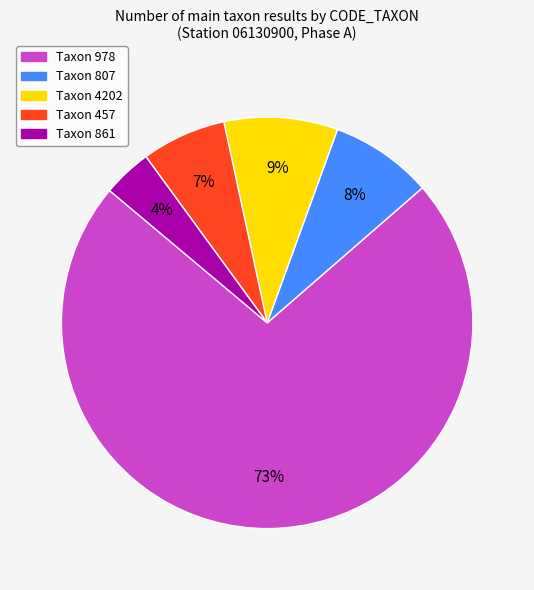

To the nearest percent, what is the average slice percentage?

20%